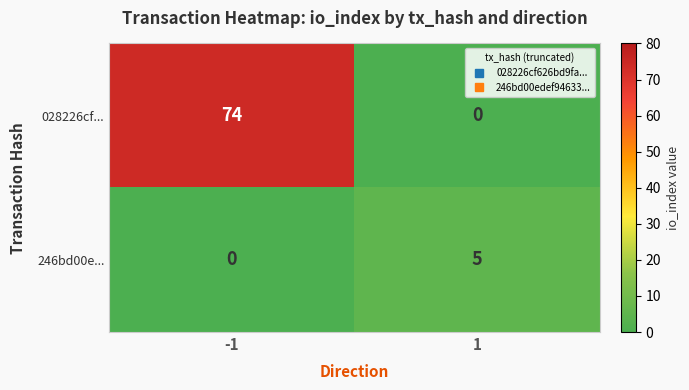

The 246bd00e... series shows 5 at 1. True or false?

True